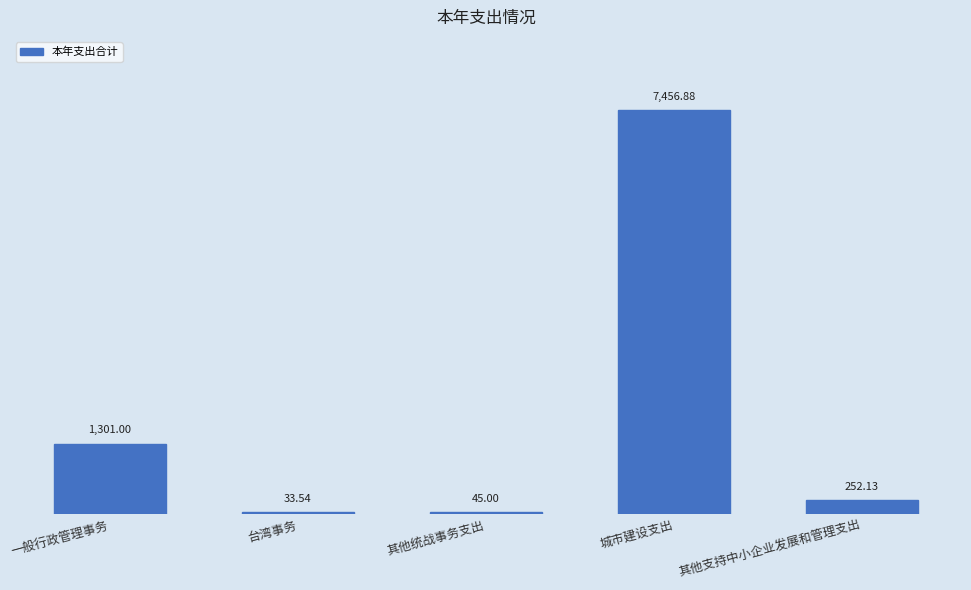

What is the label of the 5th bar from the left?

其他支持中小企业发展和管理支出